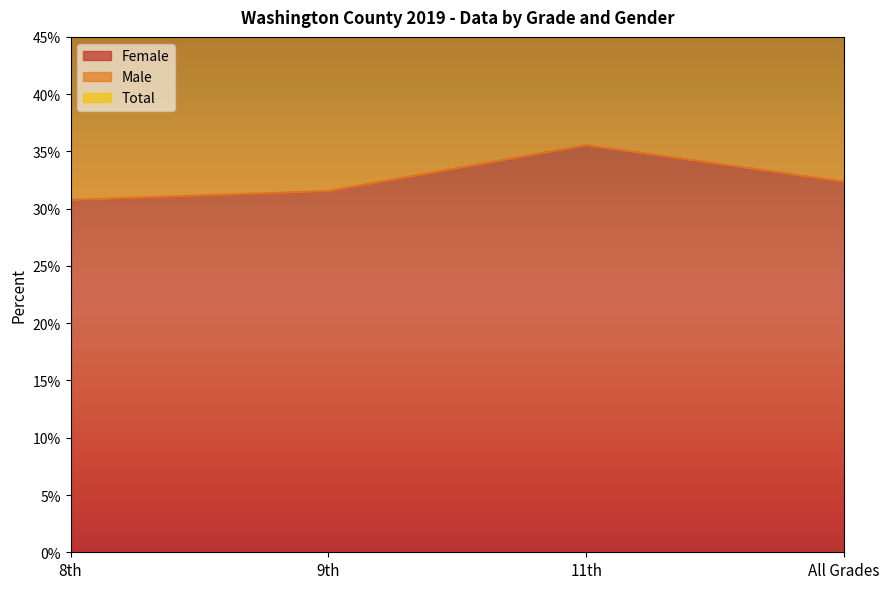

What is the difference between the maximum and second lowest values in the Male series?

0.1